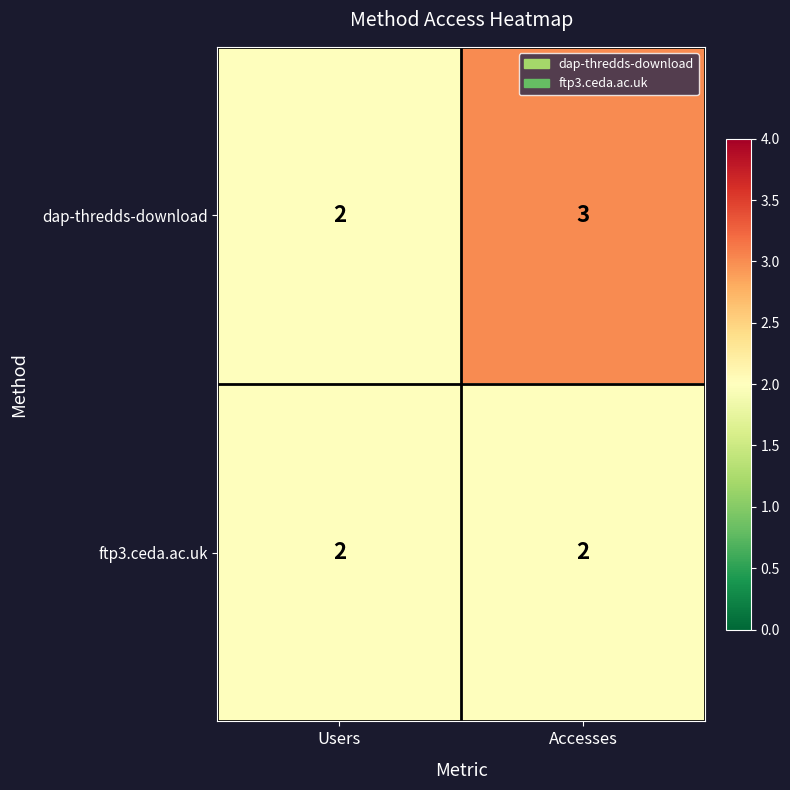

Reading left to right, what are all the values shown in this chart?

dap-thredds-download: 2	3
ftp3.ceda.ac.uk: 2	2